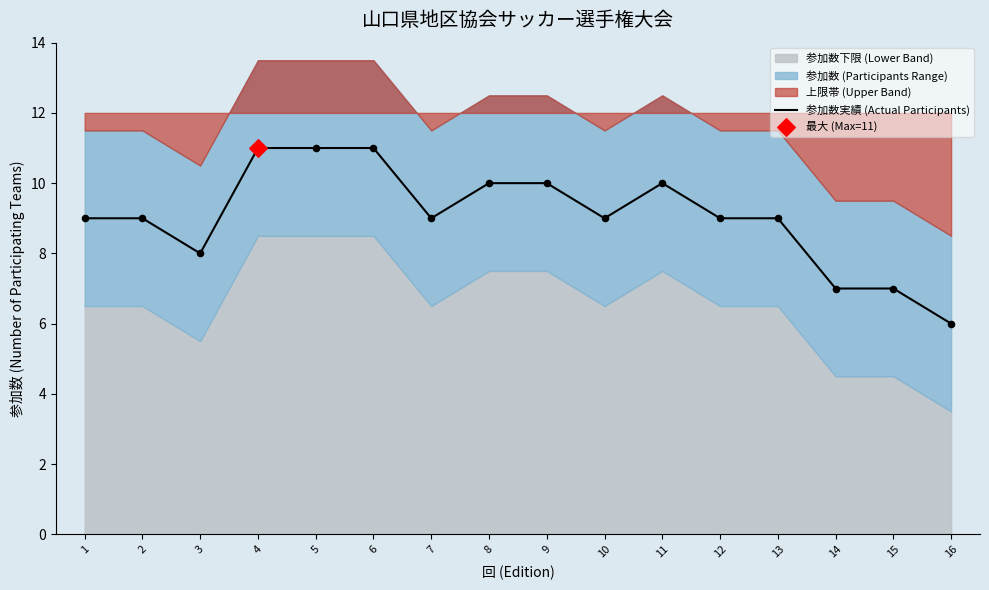

What is the change in value from 10 to 14?

-2